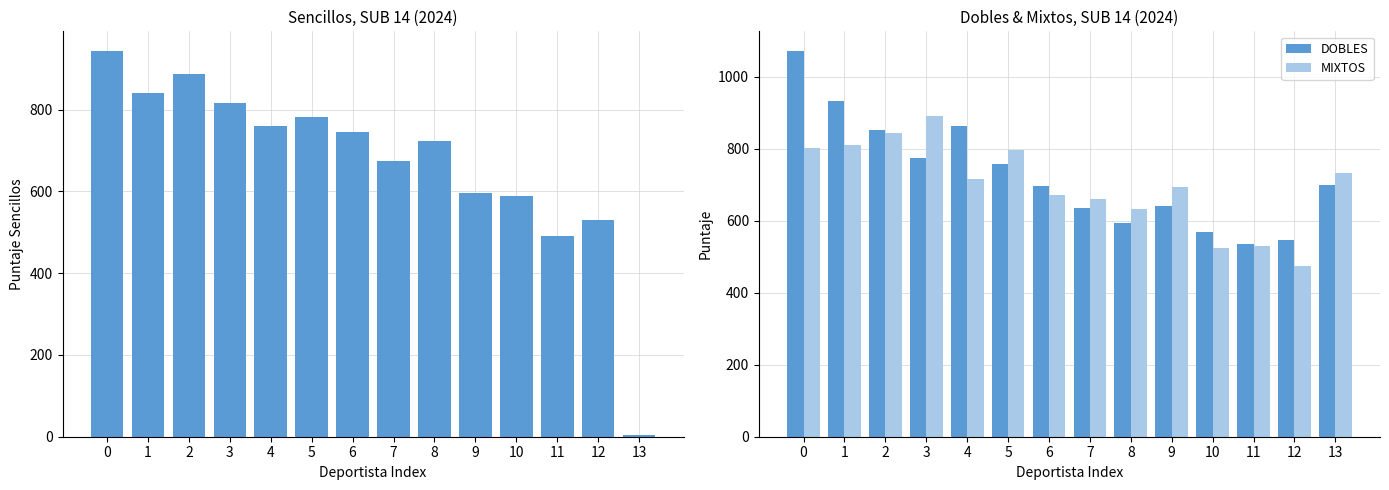

What is the value of the MIXTOS bar at the 12th from the left?

530